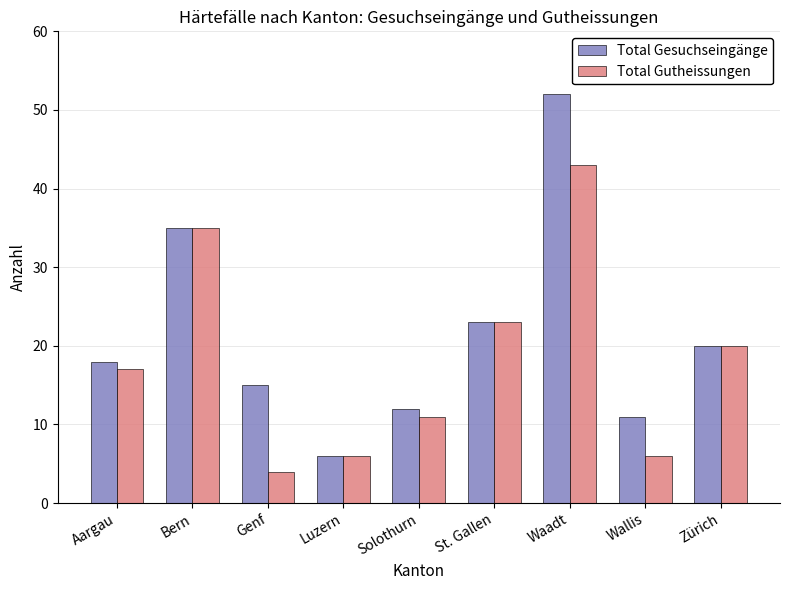

What is the value of the Total Gutheissungen bar at the 3rd from the left?

4